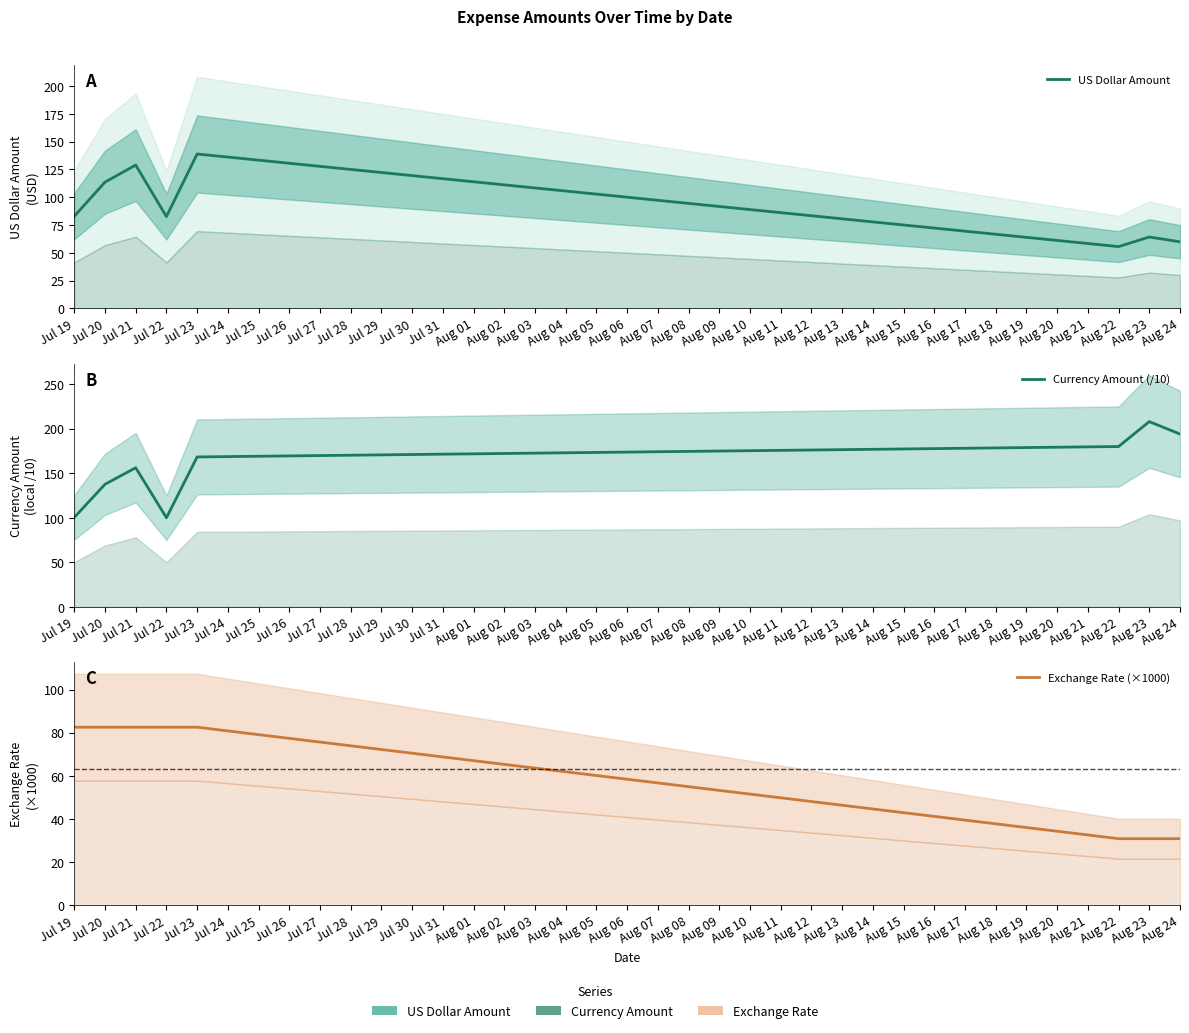

What is the greatest value displayed?

208.0